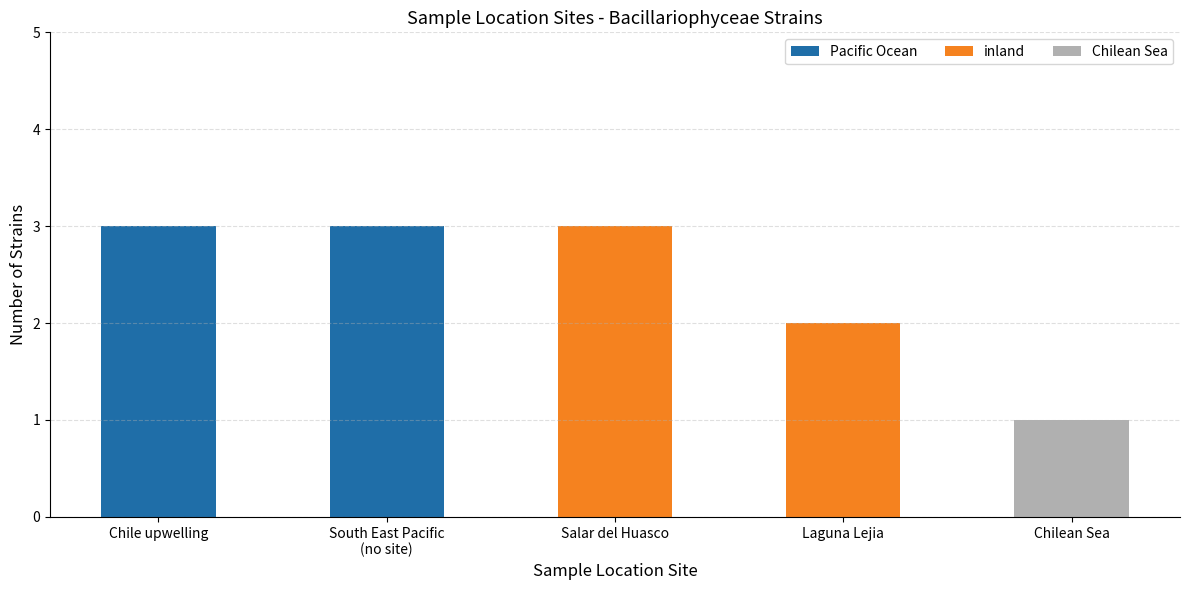

What is the maximum value for Pacific Ocean?

3